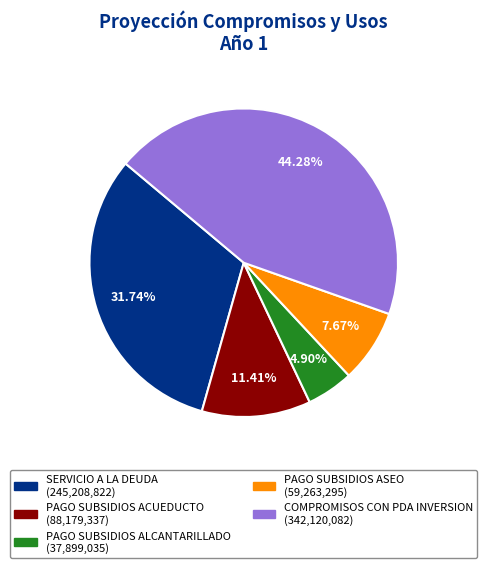

What is the ratio of the value at SERVICIO A LA DEUDA to the value at PAGO SUBSIDIOS ASEO?

4.1